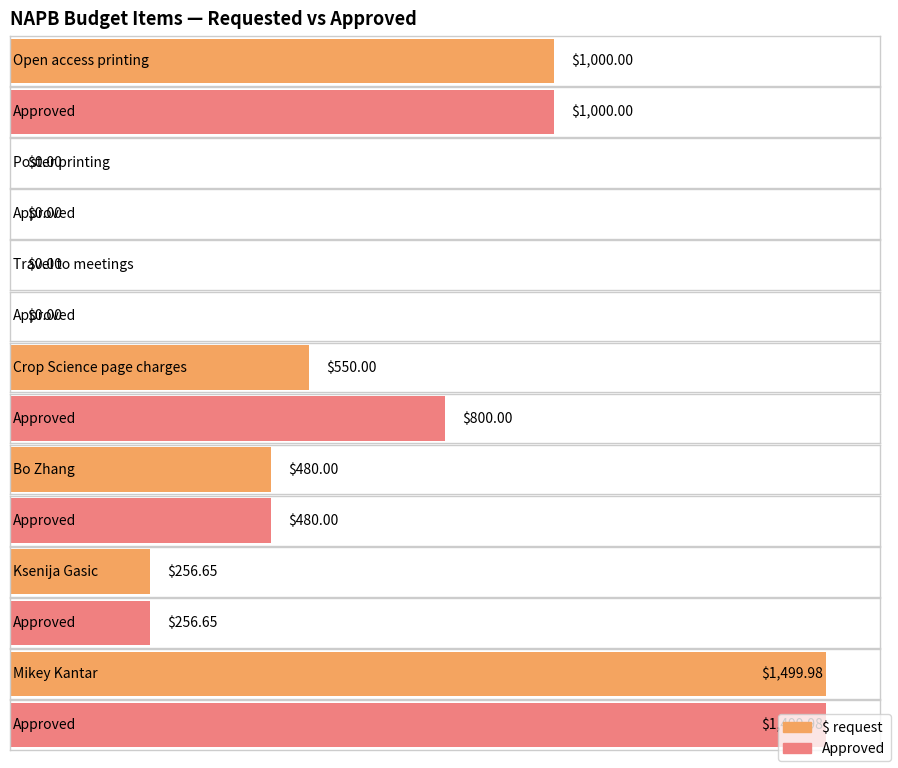

Which series has the largest total across all categories?

Approved